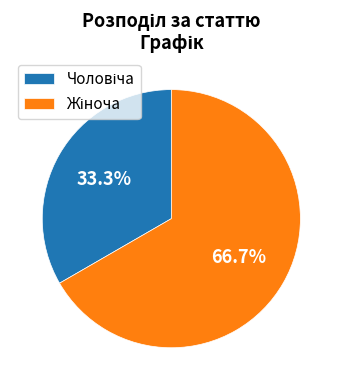

To the nearest percent, what is the average slice percentage?

50%